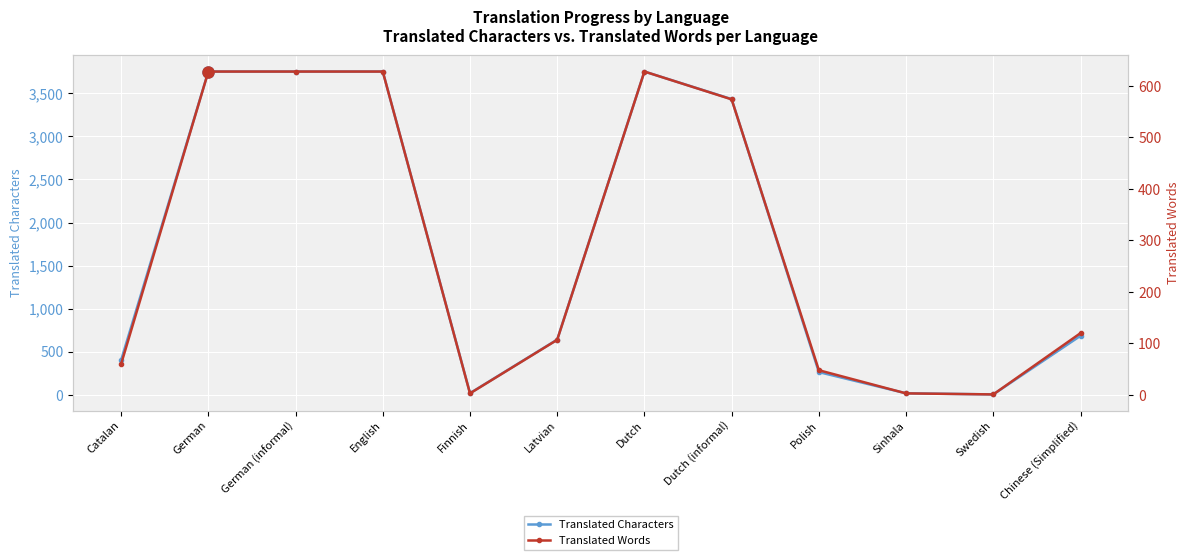

What is the sum of all Translated Characters values?

20481